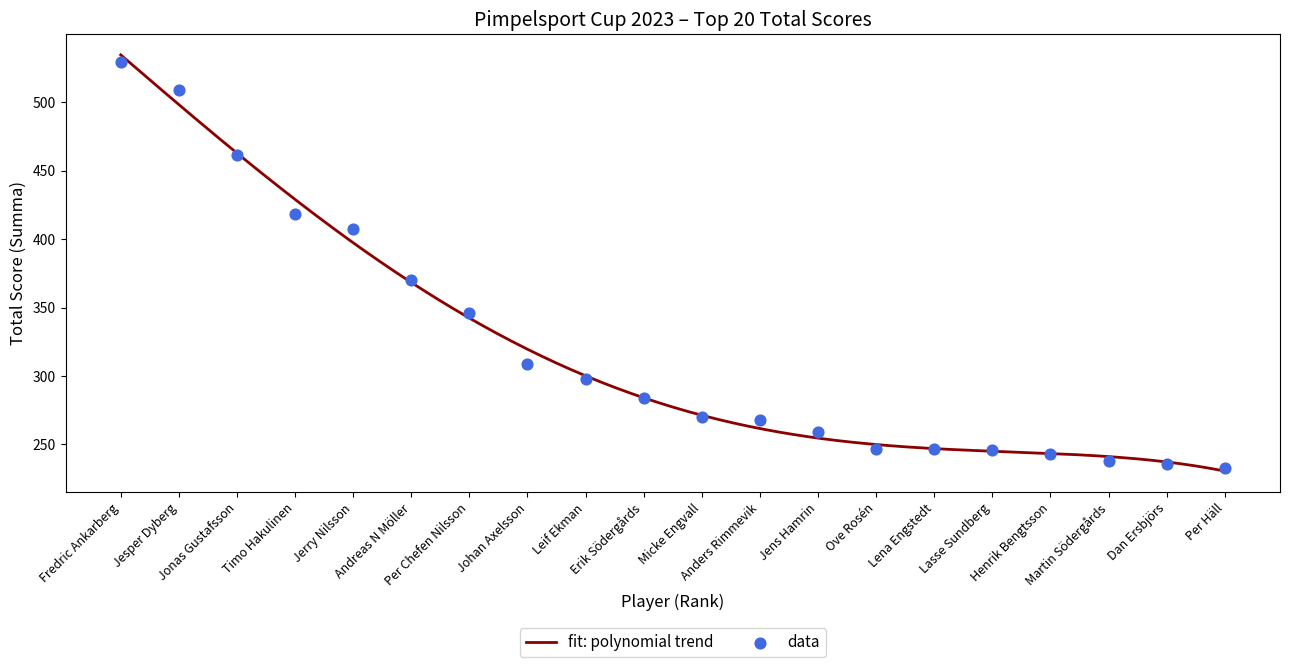

What is the change in value from Micke Engvall to Lasse Sundberg?

-24